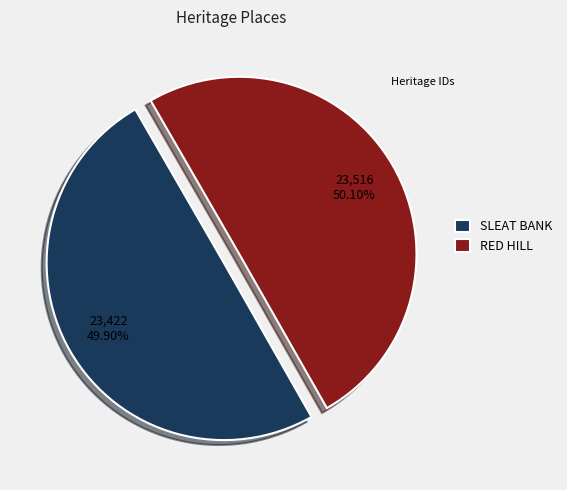

To the nearest percent, what is the combined percentage of RED HILL and SLEAT BANK?

100%